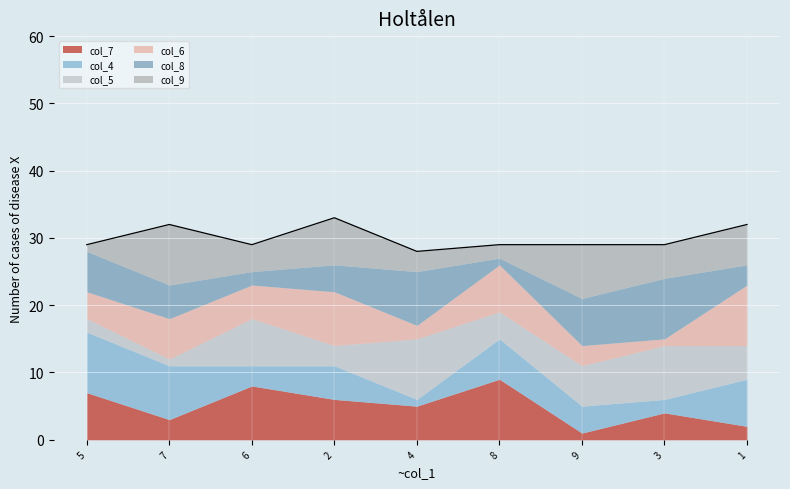

What position from the left is 9?

7